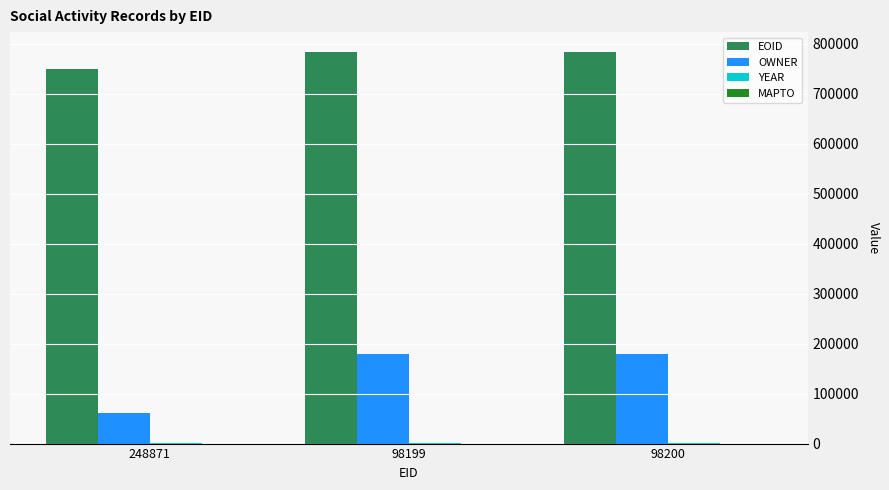

What is the greatest value displayed?

784483